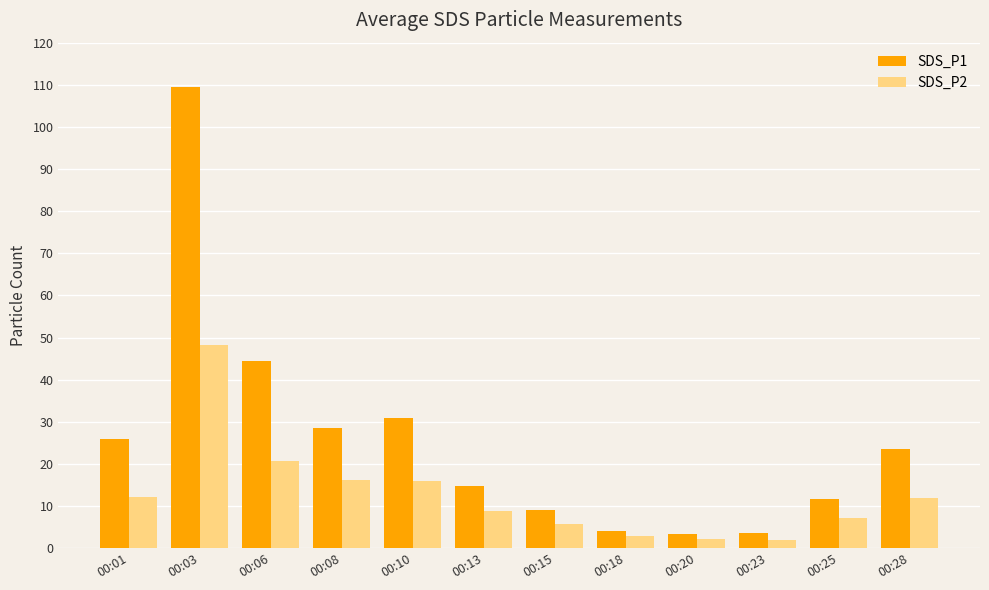

What is the total value across all series at 00:18?

7.0